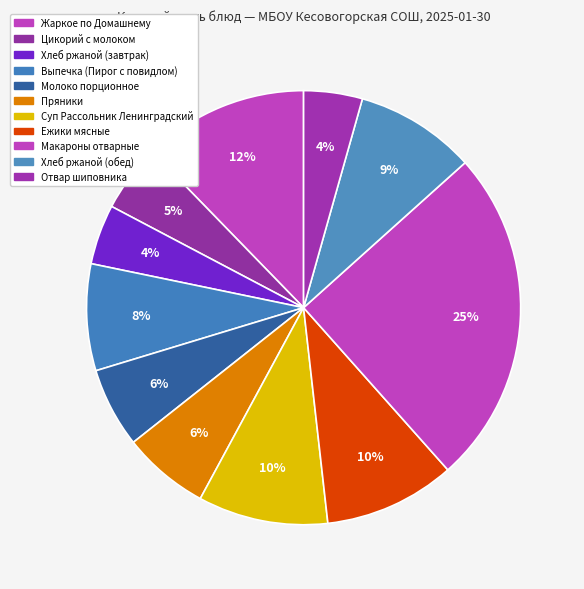

How many segments does this pie chart have?

11